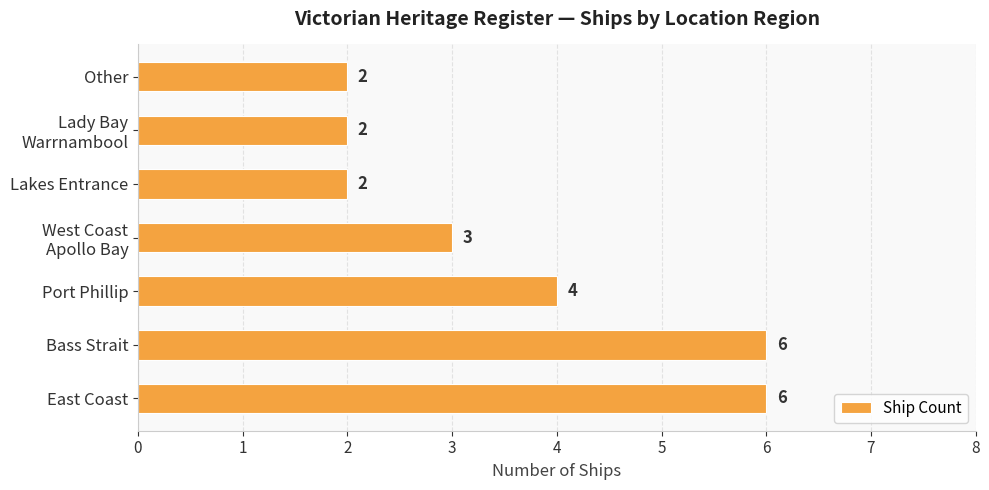

True or false: the data shows 1 at Other.

False